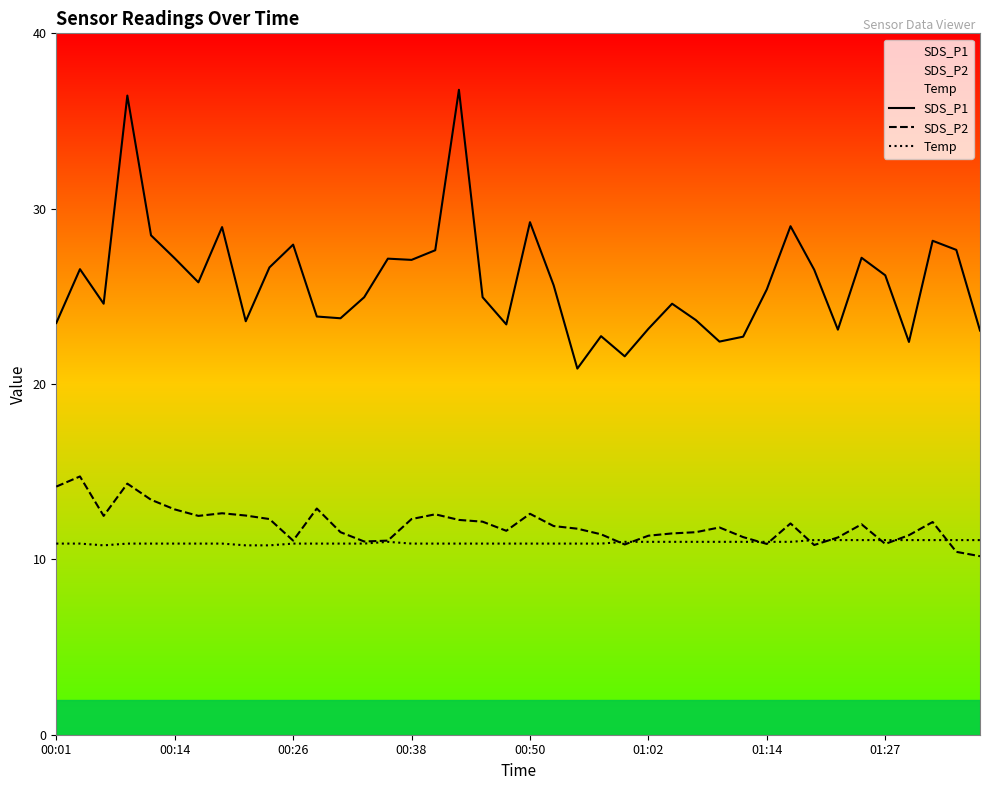

True or false: SDS_P2 and SDS_P1 cross at least once.

False